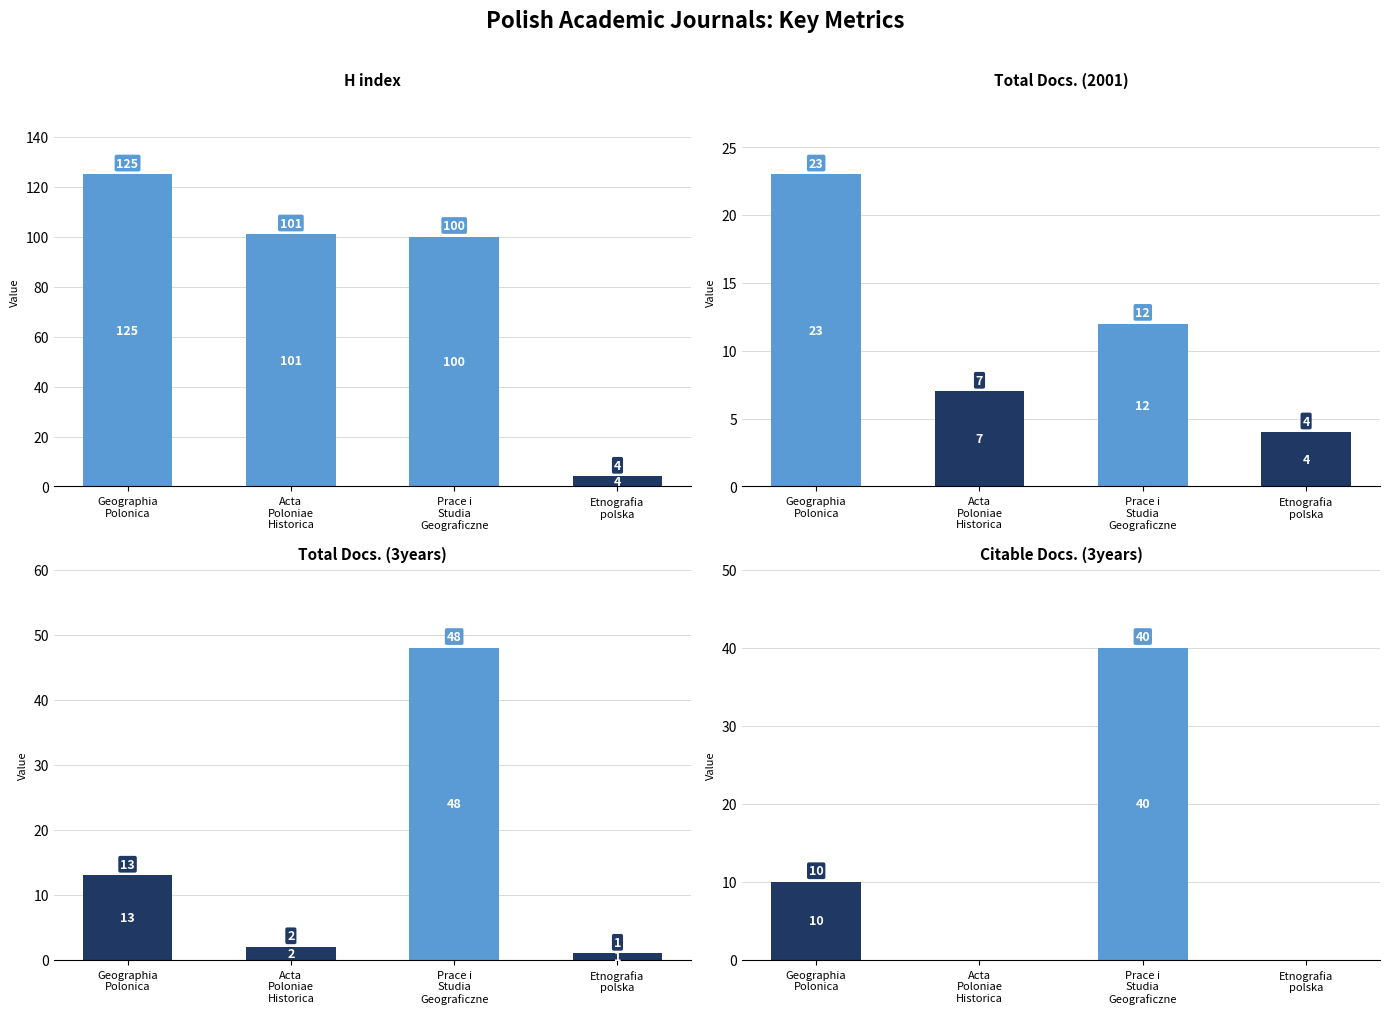

Count the number of data series in this chart.

4